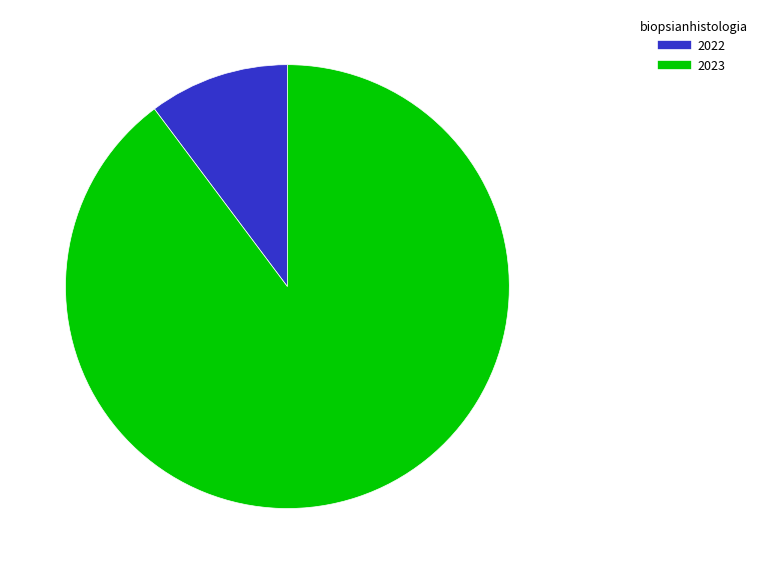

True or false: 2023 accounts for 90% of the total.

True